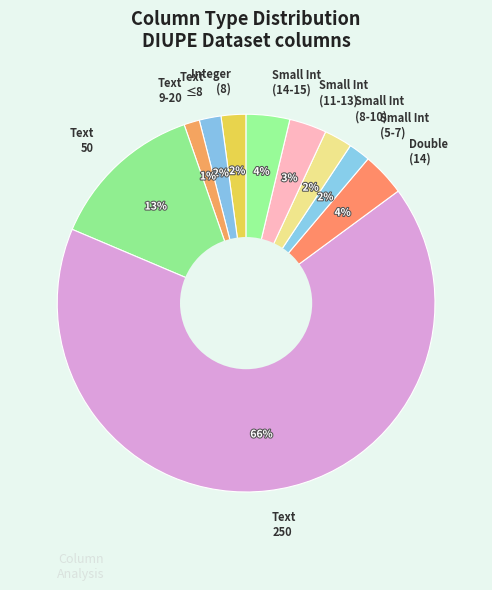

Does any single category account for the majority?

Yes